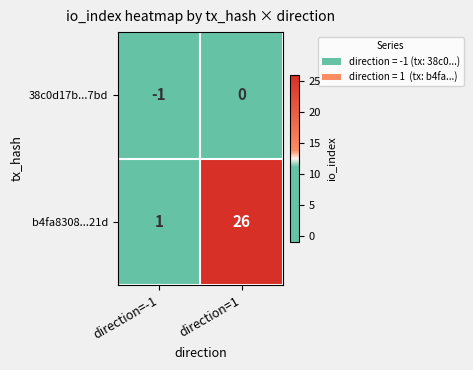

The value of 38c0d17b...7bd at direction=1 is 0. True or false?

True